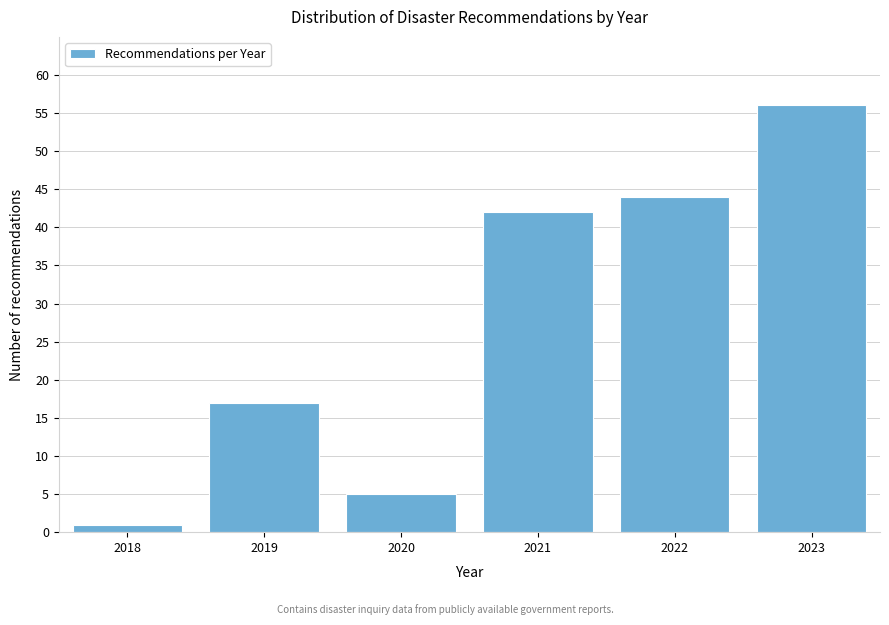

Reading left to right, transcribe all the data shown in this chart.

1	17	5	42	44	56